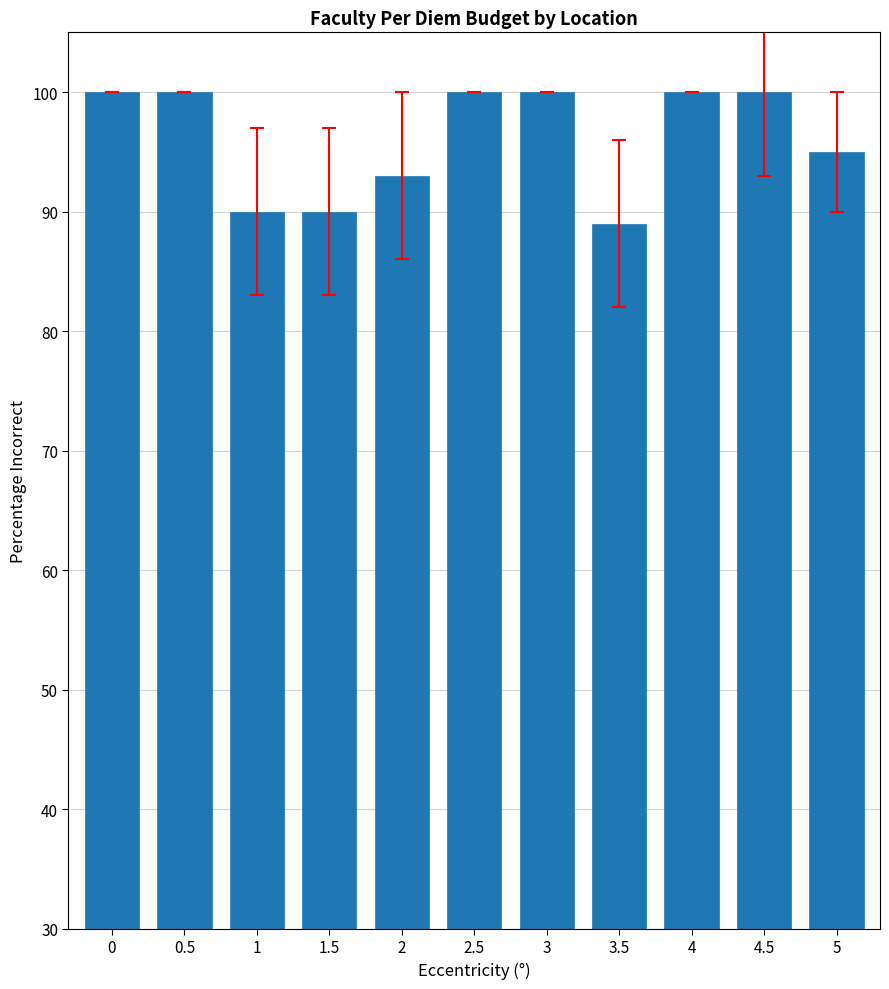

Which label corresponds to the smallest value in the chart?

3.5